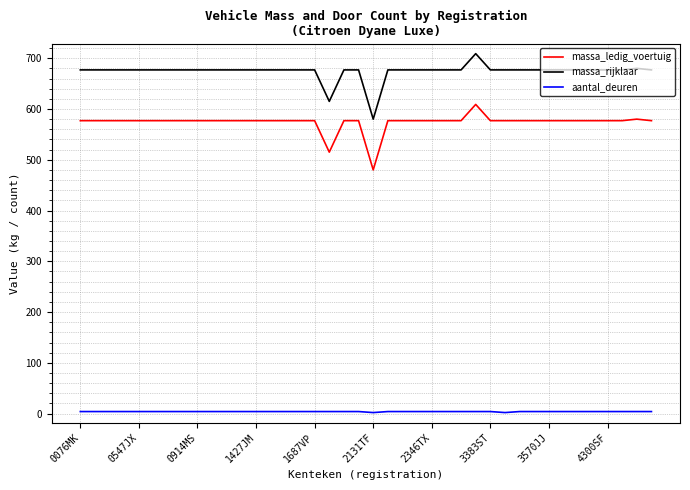

True or false: massa_rijklaar and massa_ledig_voertuig cross at least once.

False